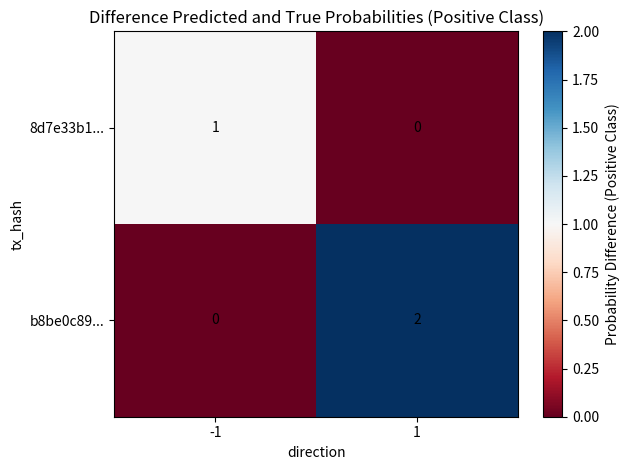

Is it true that b8be0c89... equals -1 at -1?

False